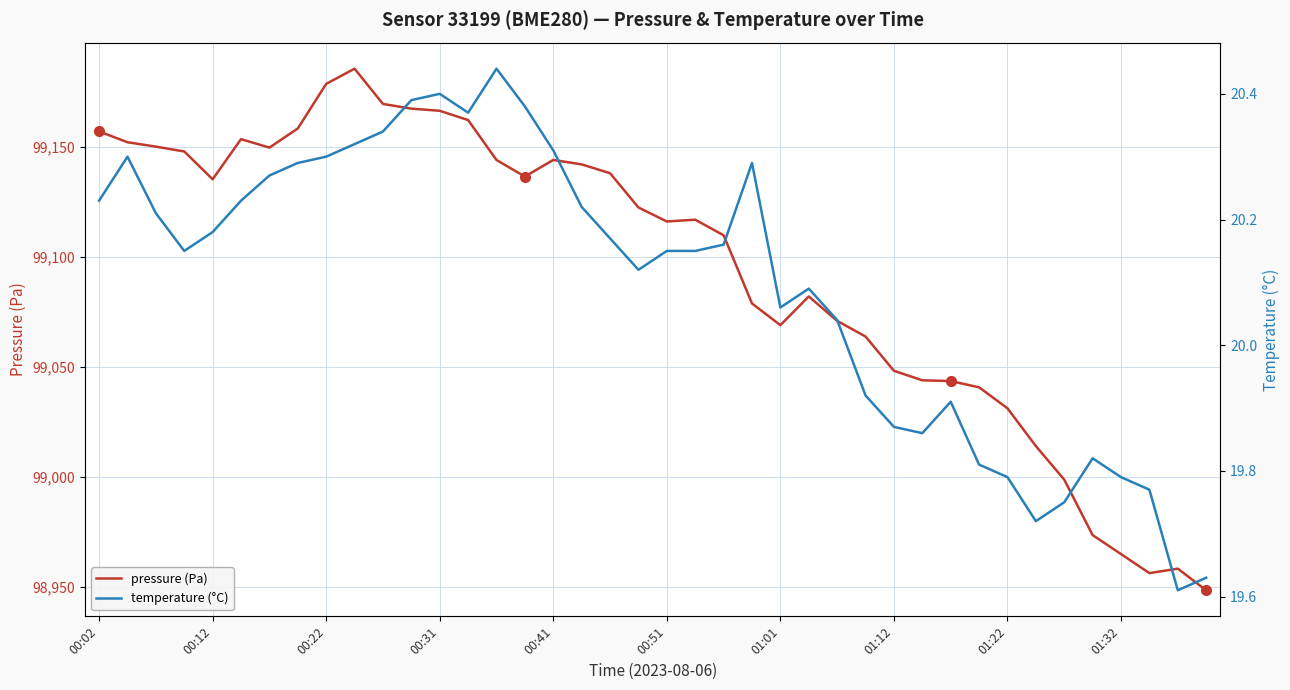

What is the maximum value for pressure (Pa)?

99185.4